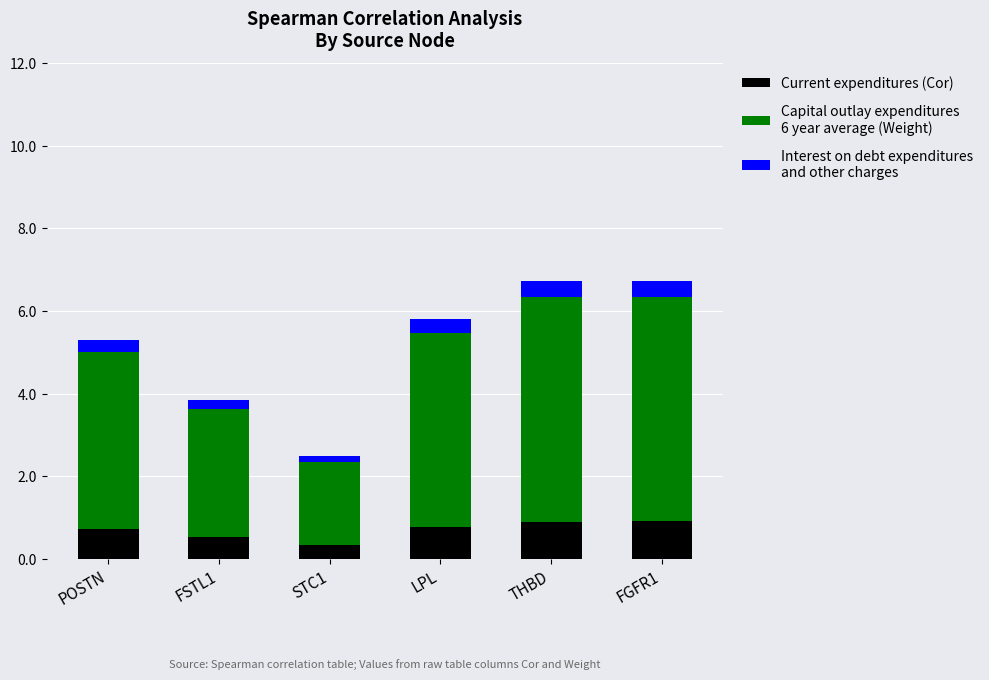

Does the chart contain any negative values?

No